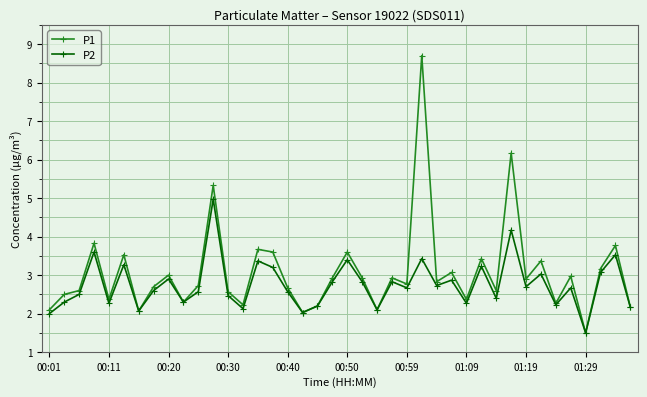

What are all the series names shown in the legend?

P1, P2